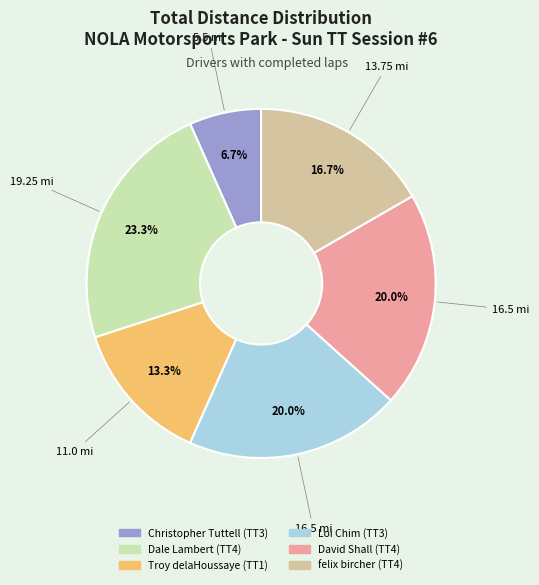

Which category has the biggest portion of the pie?

Dale Lambert (TT4)